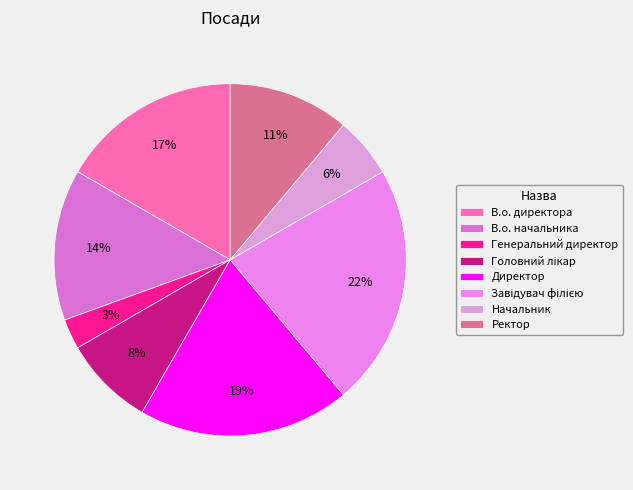

Does any single category account for the majority?

No